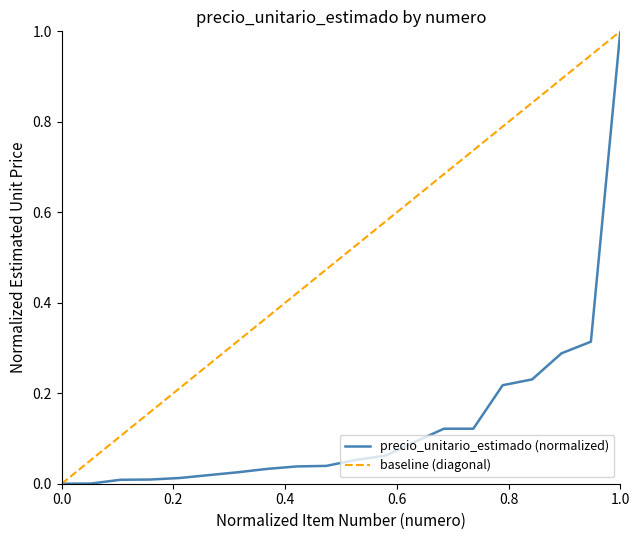

List the series in order of their overall mean, lowest first.

precio_unitario_estimado (normalized), baseline (diagonal)